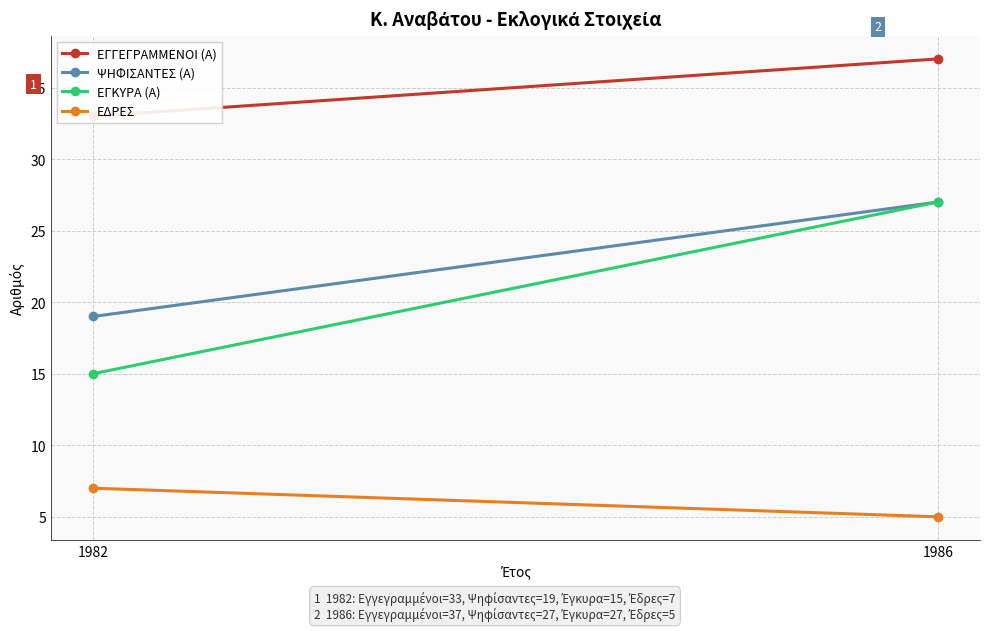

At which label does ΨΗΦΙΣΑΝΤΕΣ (Α) reach its minimum?

1982